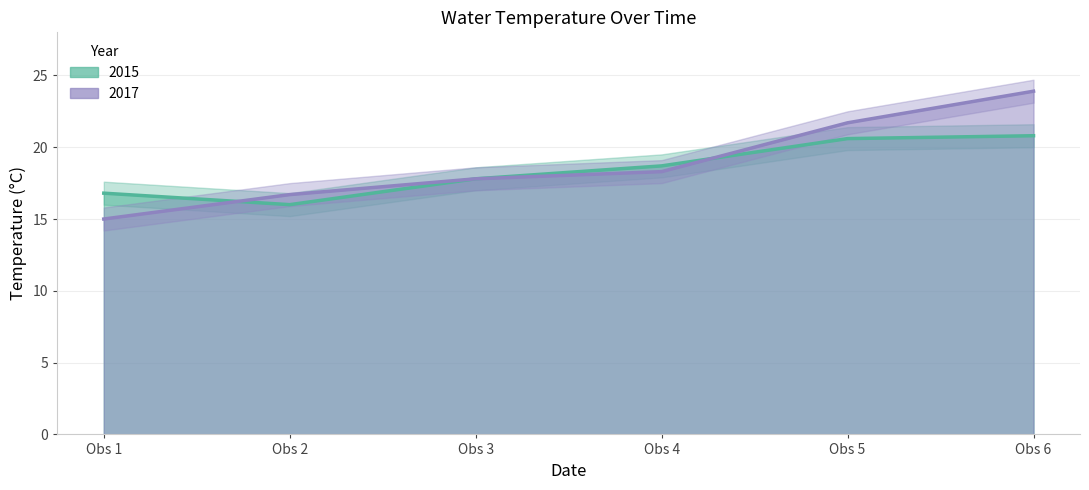

How many lines are shown in the chart?

2